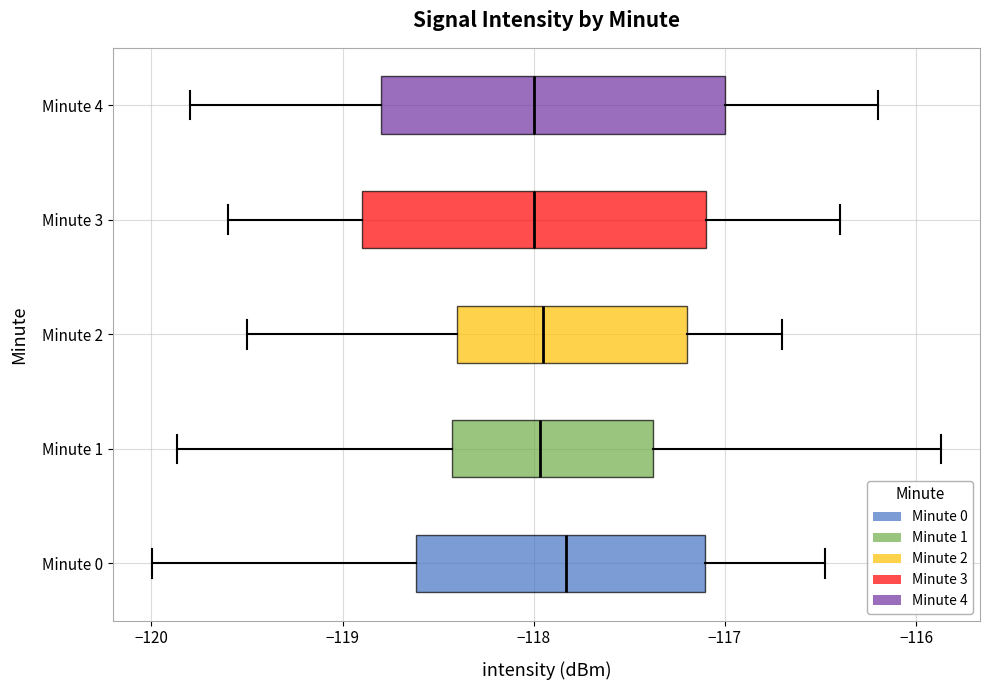

Reading bottom to top, read every box against the x-axis: the position of its median line, the range the box covers, and the ends of its whiskers. The values are not printed on the chart, so give them approximately, as read against the axis.

Minute 0: median -117.8, box -118.6 to -117.1, whiskers -120.0 to -116.5
Minute 1: median -118.0, box -118.4 to -117.4, whiskers -119.9 to -115.9
Minute 2: median -117.9, box -118.4 to -117.2, whiskers -119.5 to -116.7
Minute 3: median -118.0, box -118.9 to -117.1, whiskers -119.6 to -116.4
Minute 4: median -118.0, box -118.8 to -117.0, whiskers -119.8 to -116.2